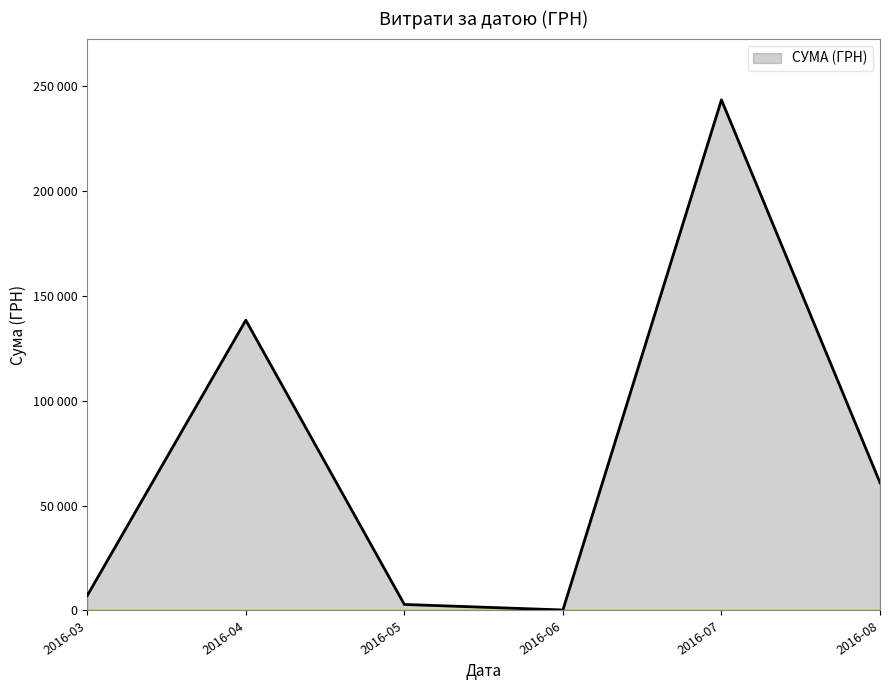

Does the chart have visible grid lines?

Yes